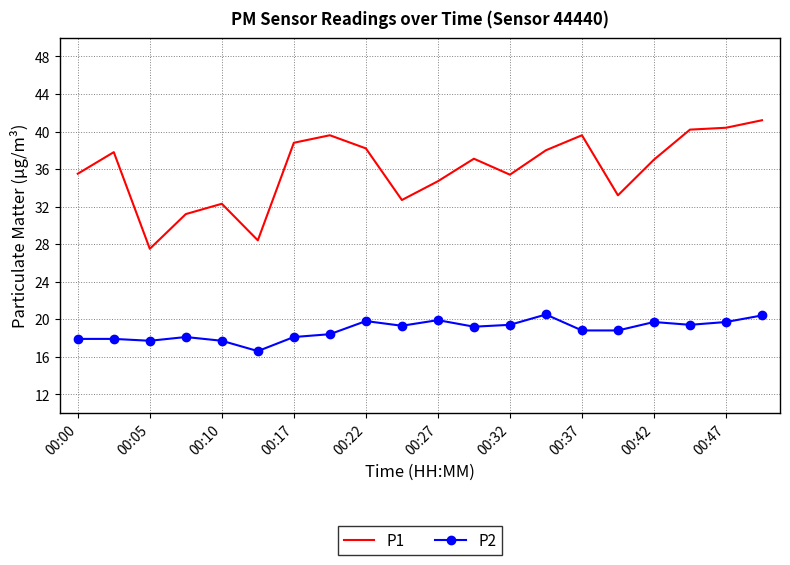

List the series in order of their peak value, highest first.

P1, P2